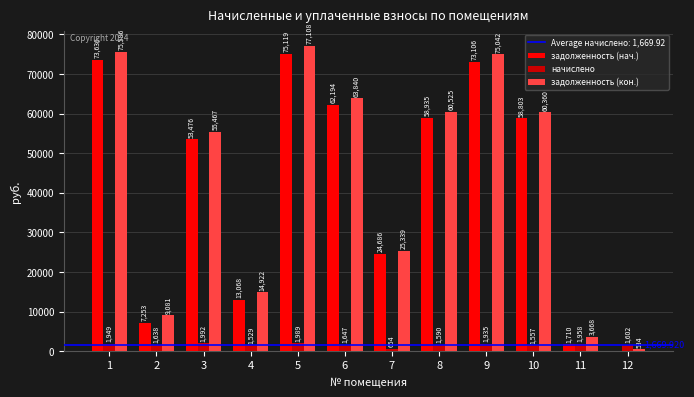

True or false: начислено has a value of 1991.5 at 3.

True